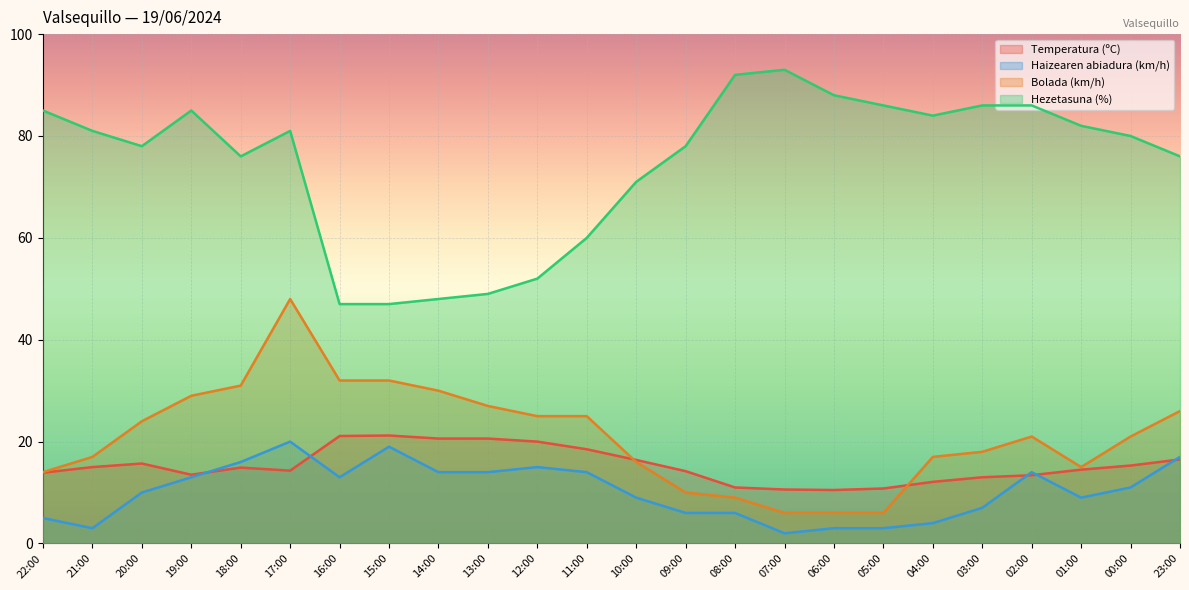

What position from the left is 11:00?

12